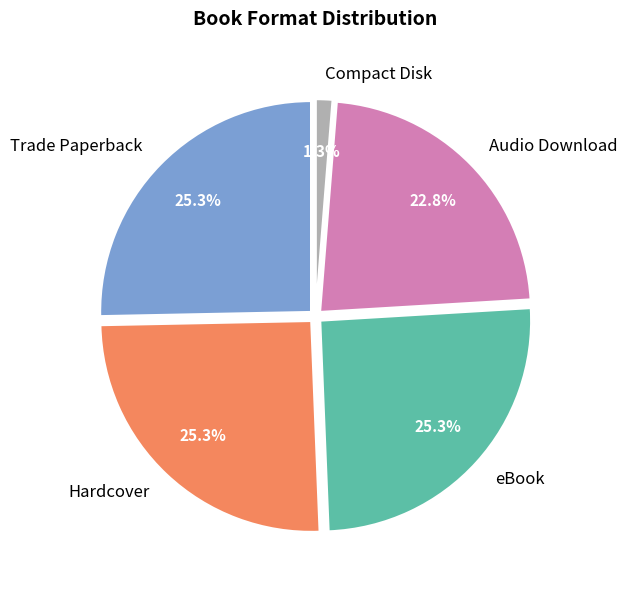

How many slices are in this pie chart?

5